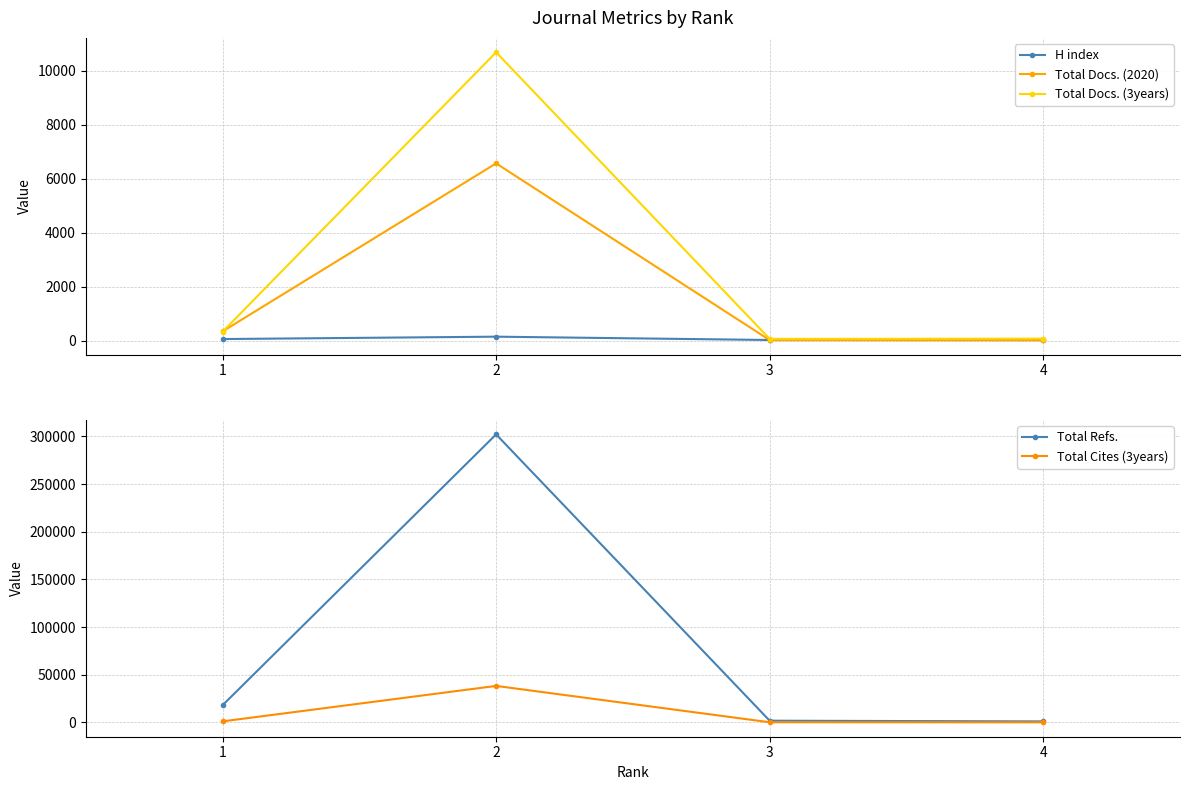

Is the value of Total Refs. at 4 greater than the value of Total Docs. (3years) at 3?

Yes